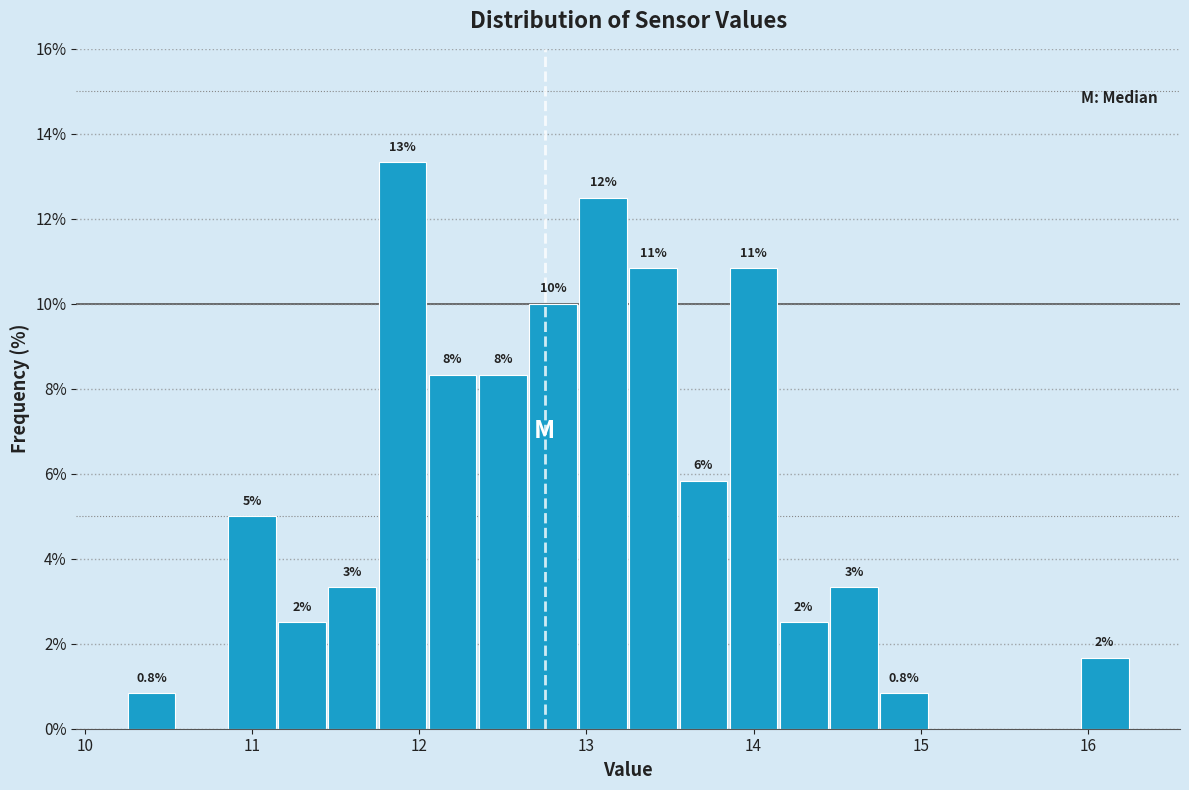

Around what value on the x-axis is the tallest bar? Give the approximate position of its centre, as read against the axis.

11.9